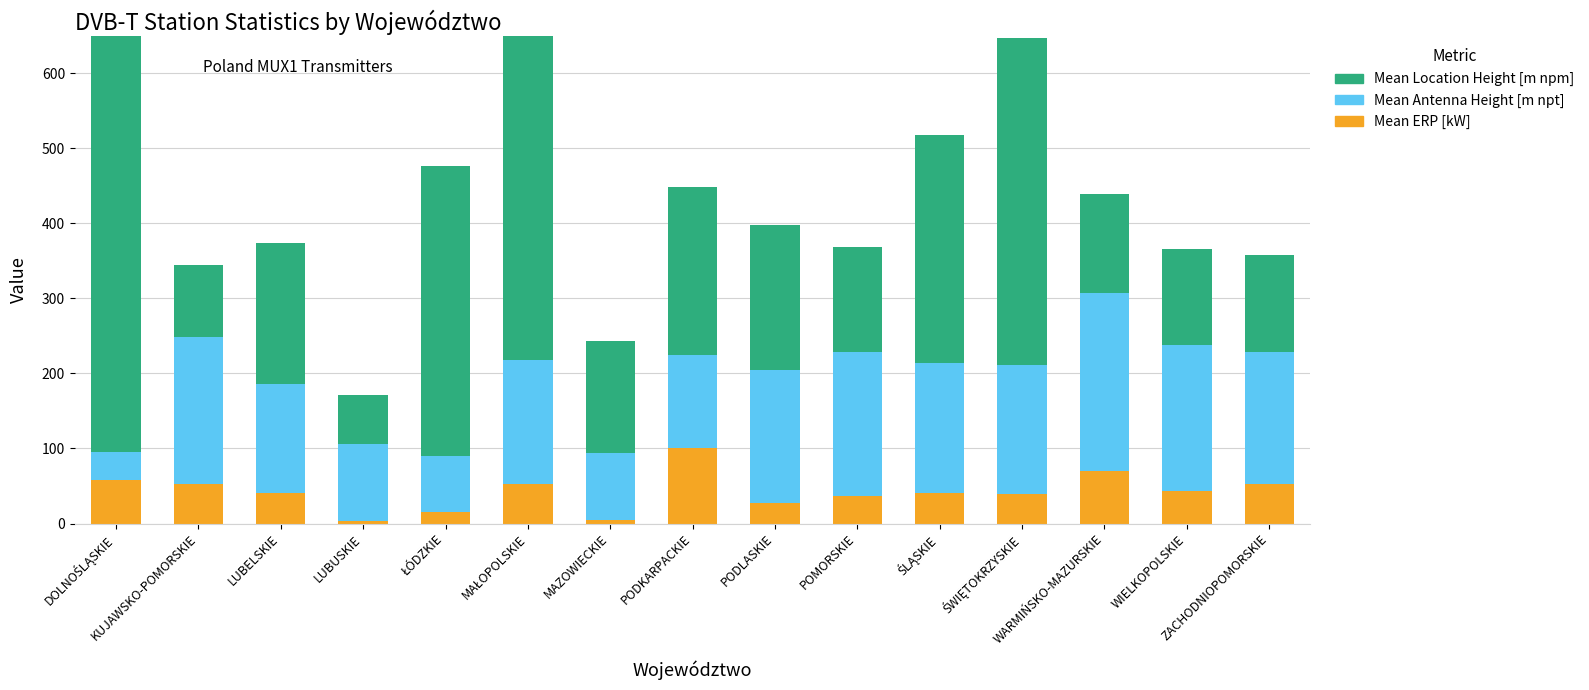

Does the chart contain any negative values?

No